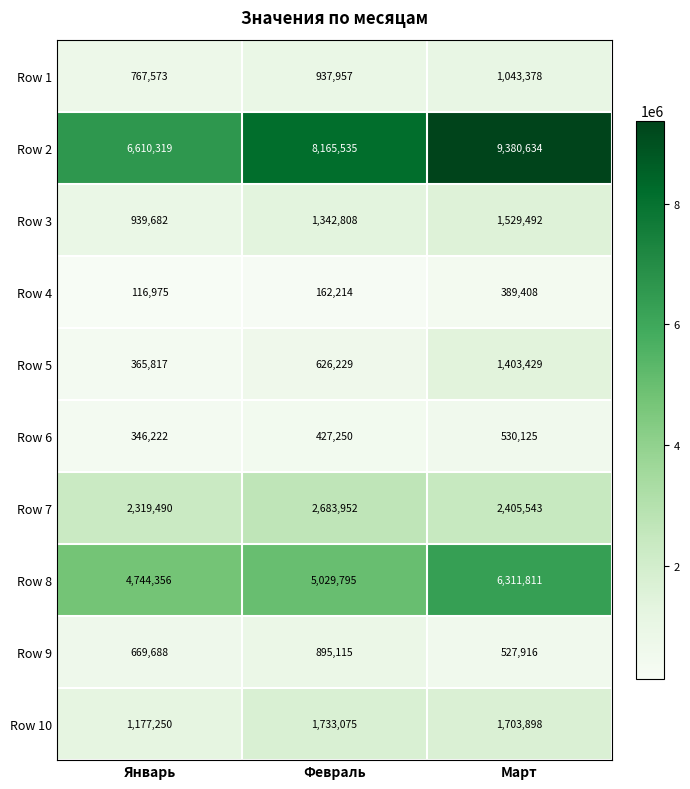

Reading right to left, extract all data points from this chart.

Row 1: Март=1043378	Февраль=937957	Январь=767573
Row 2: Март=9380634	Февраль=8165535	Январь=6610319
Row 3: Март=1529492	Февраль=1342808	Январь=939682
Row 4: Март=389408	Февраль=162214	Январь=116975
Row 5: Март=1403429	Февраль=626229	Январь=365817
Row 6: Март=530125	Февраль=427250	Январь=346222
Row 7: Март=2405543	Февраль=2683952	Январь=2319490
Row 8: Март=6311811	Февраль=5029795	Январь=4744356
Row 9: Март=527916	Февраль=895115	Январь=669688
Row 10: Март=1703898	Февраль=1733075	Январь=1177250